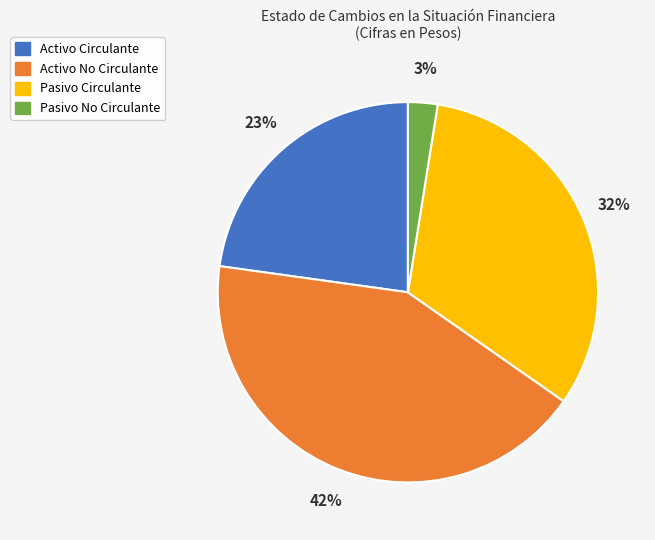

True or false: Activo No Circulante accounts for 31% of the total.

False